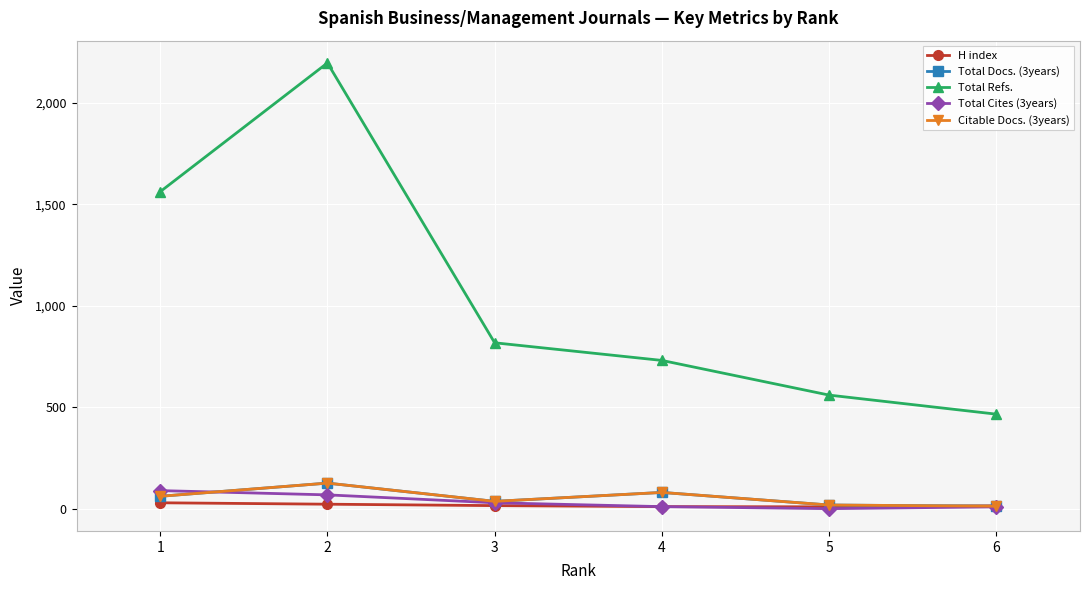

What is the approximate value of Total Docs. (3years) at 6?

12